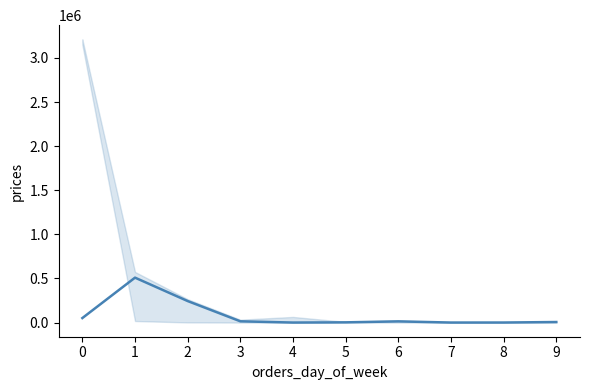

How many lines are shown in the chart?

1